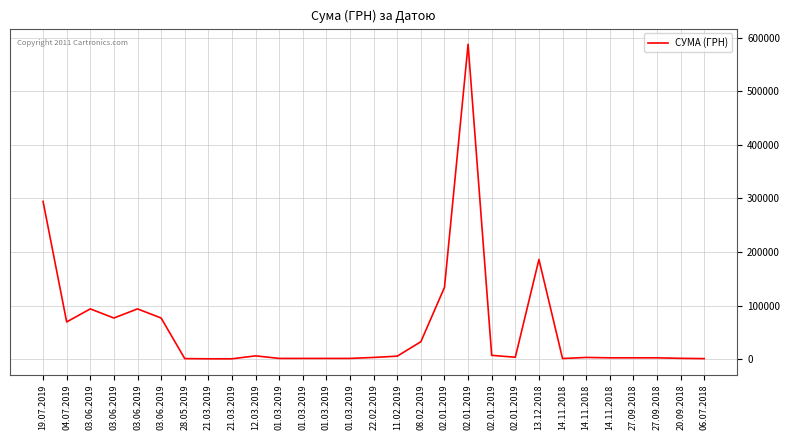

How many categories are shown in the chart?

29